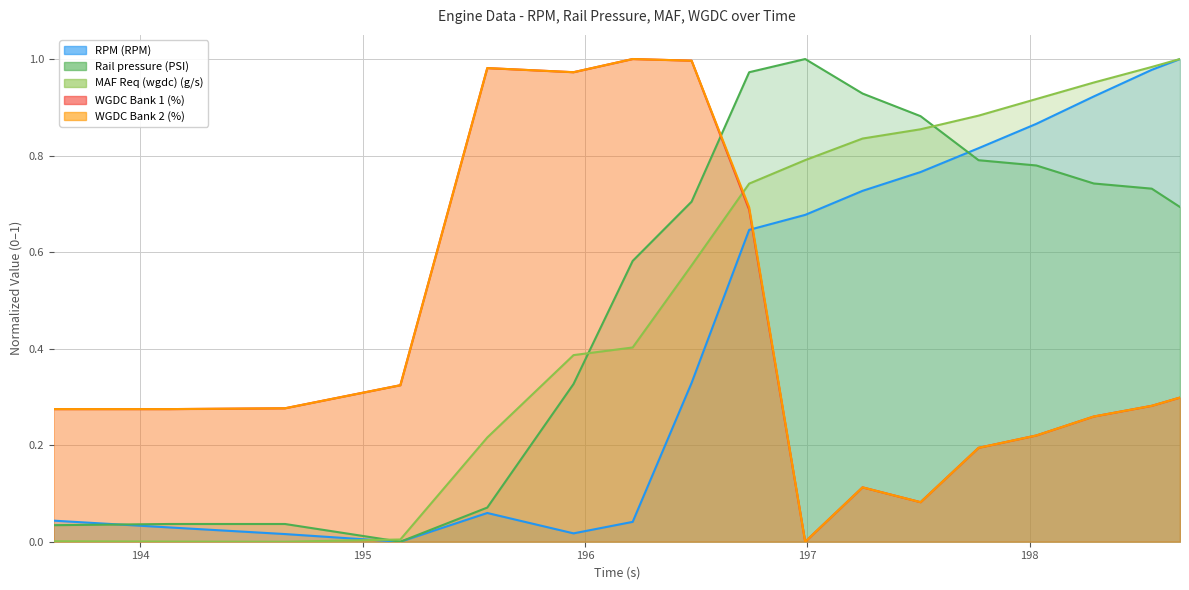

Between 196.738 and 196.479, which is larger?

196.738